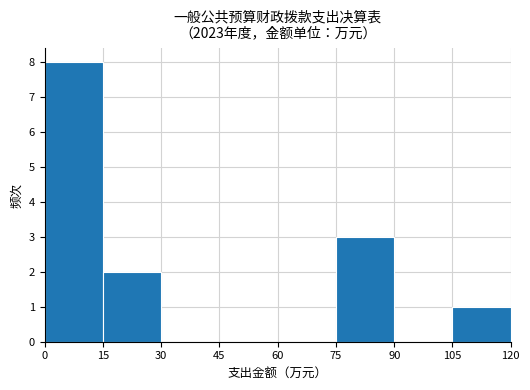

Reading left to right, list every bar in this chart as the range it spans on the x-axis followed by its height. The values are not printed on the chart, so give them approximately, as read against the axis.

0 to 15: 8
15 to 30: 2
30 to 45: 0
45 to 60: 0
60 to 75: 0
75 to 90: 3
90 to 105: 0
105 to 120: 1